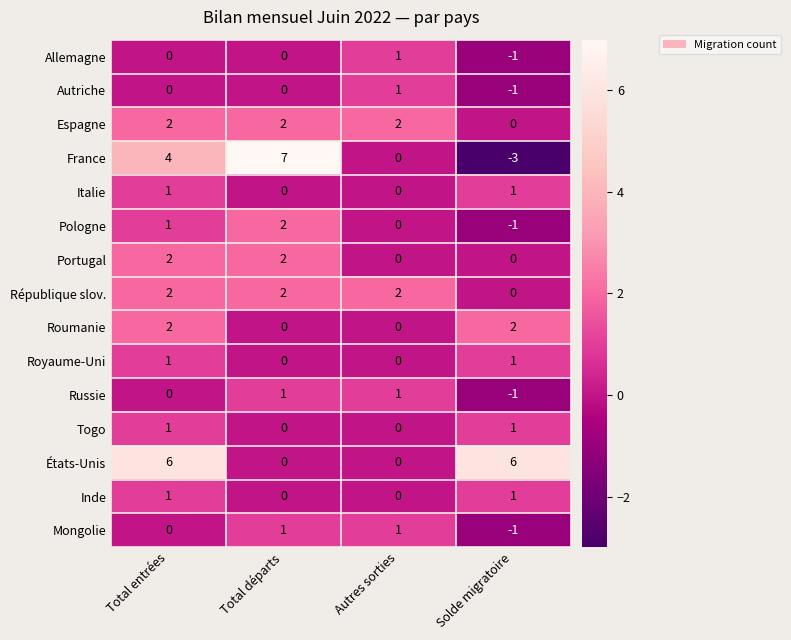

Count the Italie values in the range 0 to 1.

4